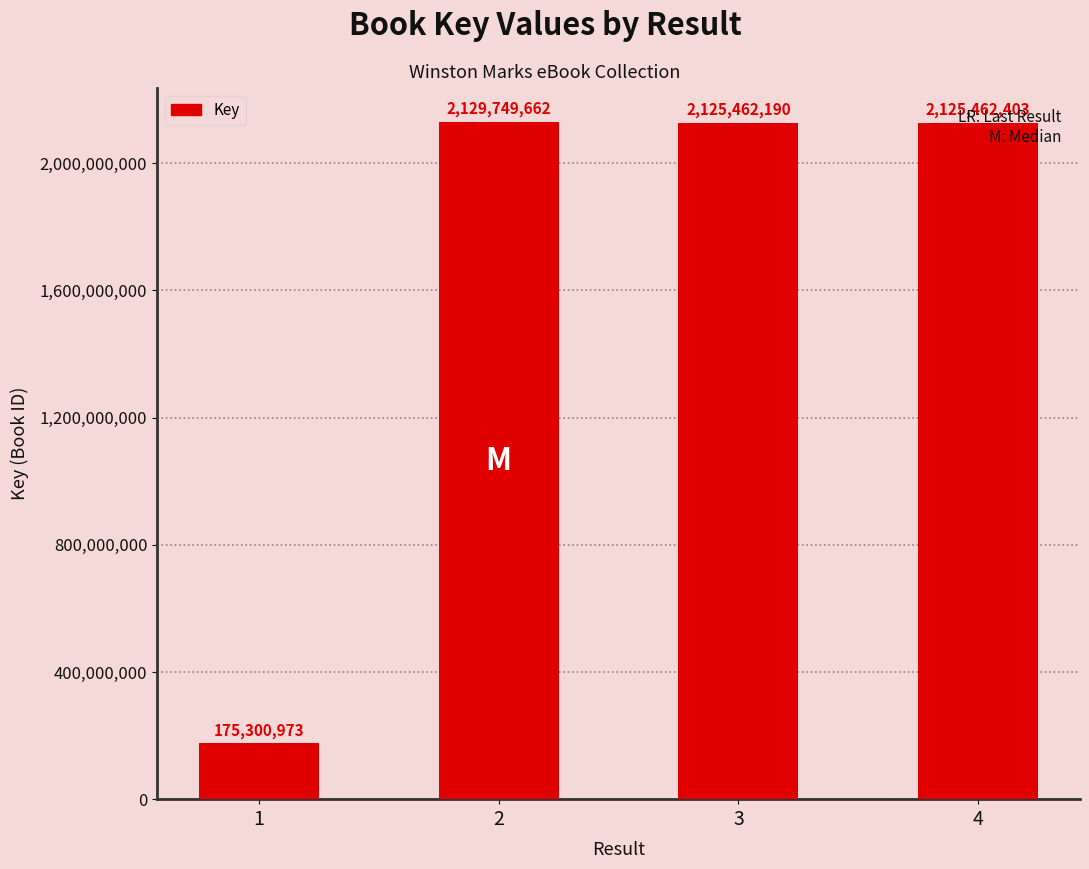

How many bars are there in total?

4